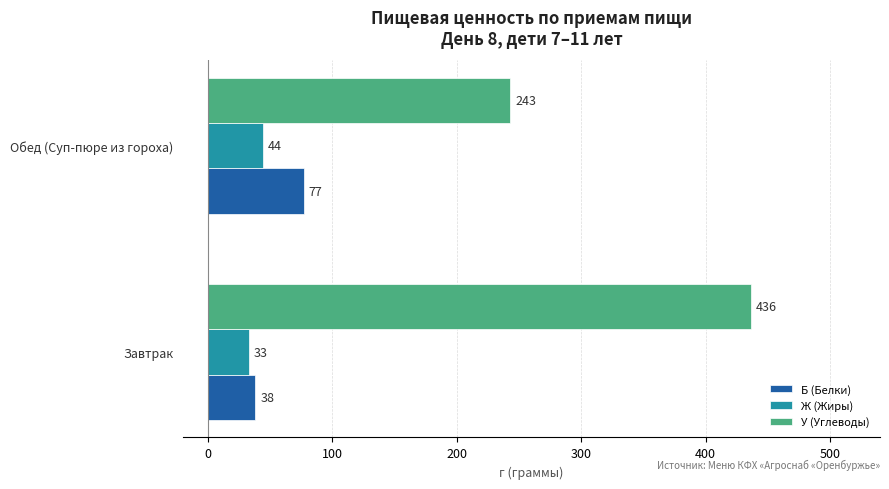

What are all the series names shown in the legend?

Б (Белки), Ж (Жиры), У (Углеводы)